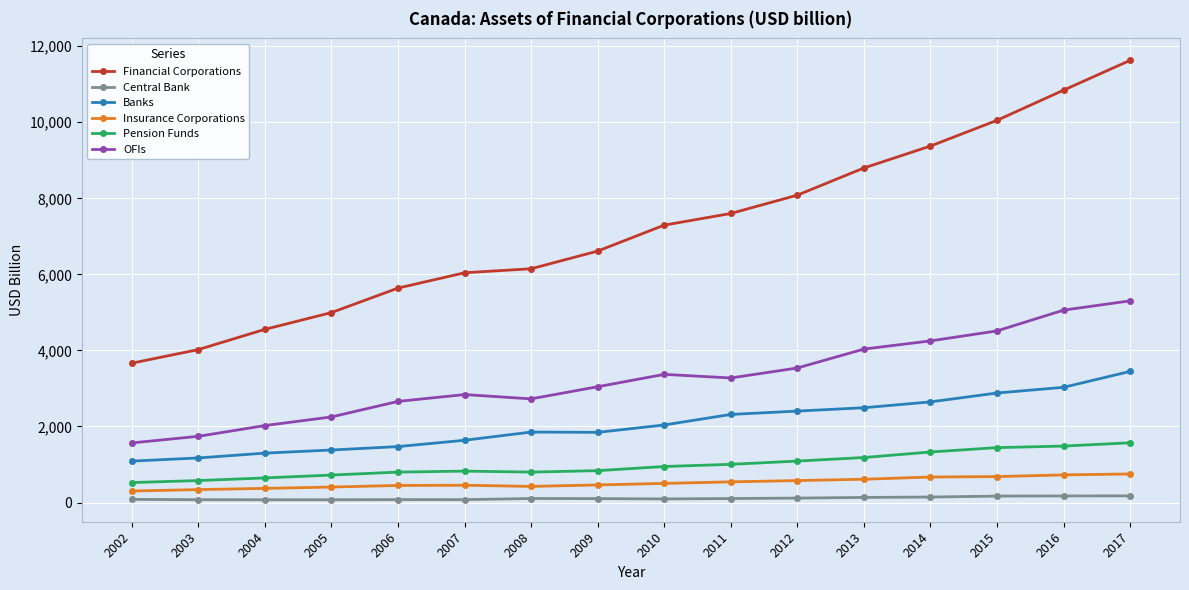

What is the maximum value shown in the chart?

11628.3